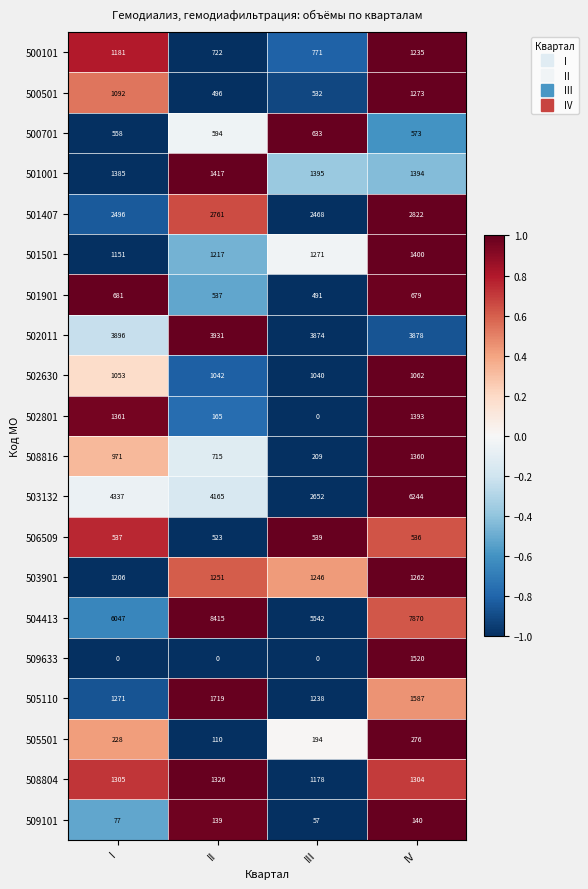

What is the minimum value for 501901?

491